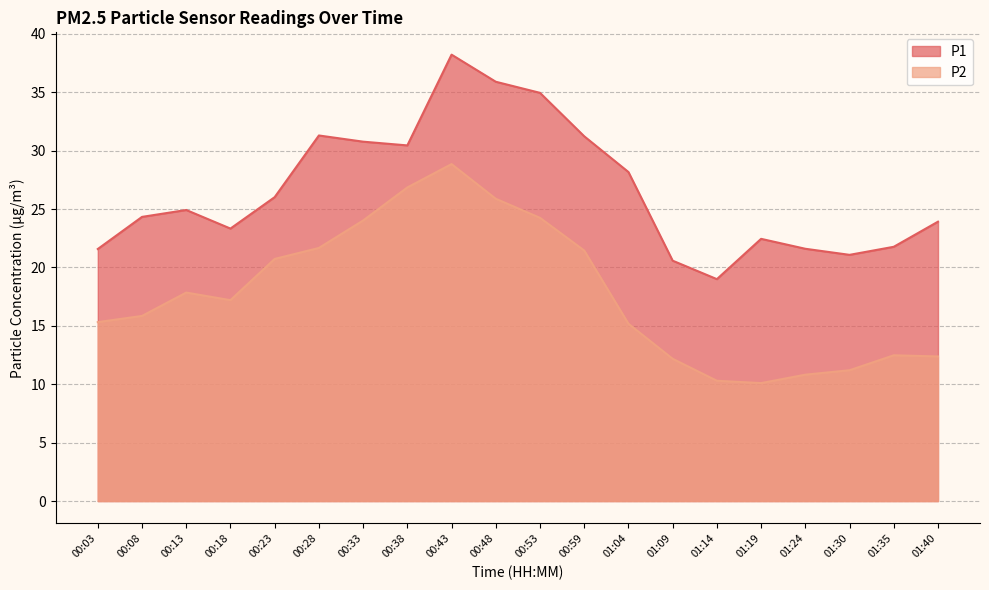

Rank the categories by P1 value from highest to lowest.

00:43, 00:48, 00:53, 00:28, 00:59, 00:33, 00:38, 01:04, 00:23, 00:13, 00:08, 01:40, 00:18, 01:19, 01:35, 01:24, 00:03, 01:30, 01:09, 01:14